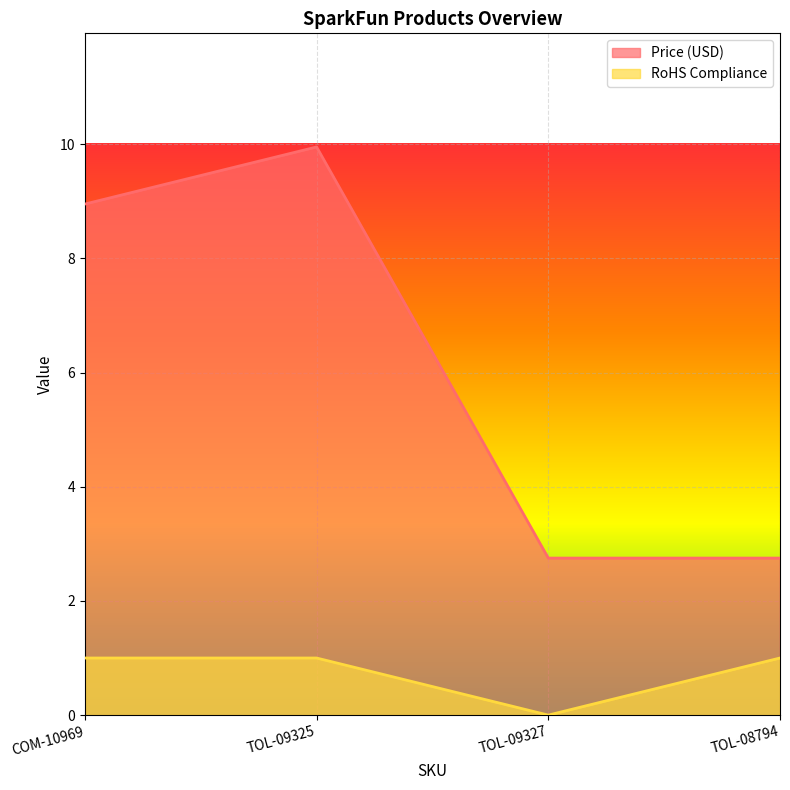

How many lines are shown in the chart?

2